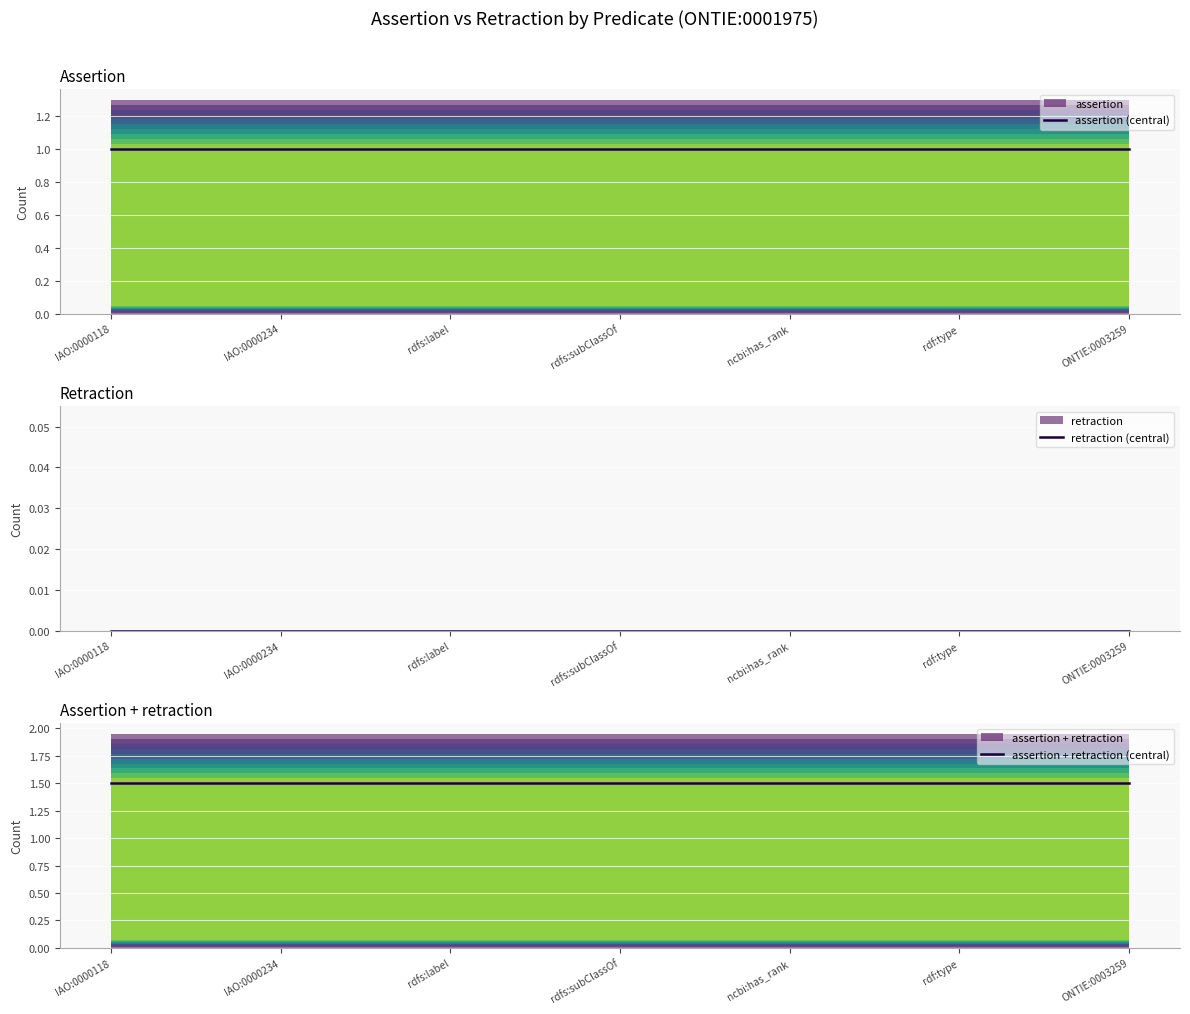

True or false: retraction (central) has more than 1 interior local peaks.

False